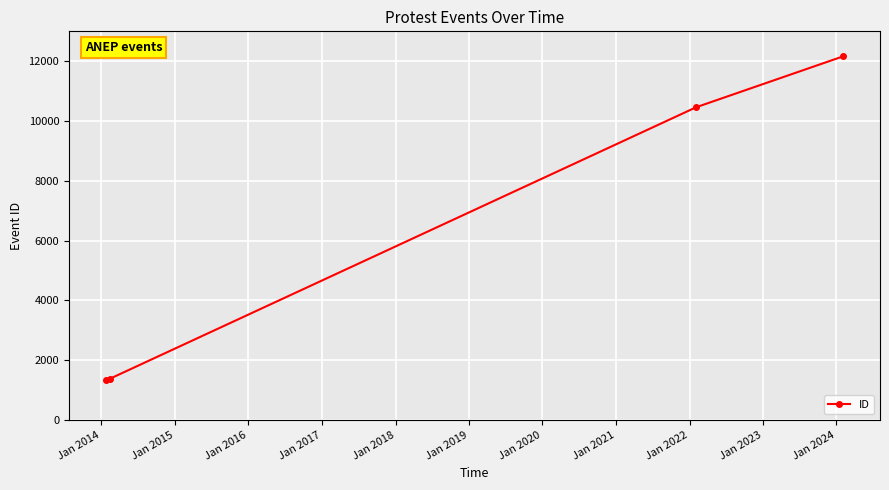

What is the value of the 2nd point from the left?

1374